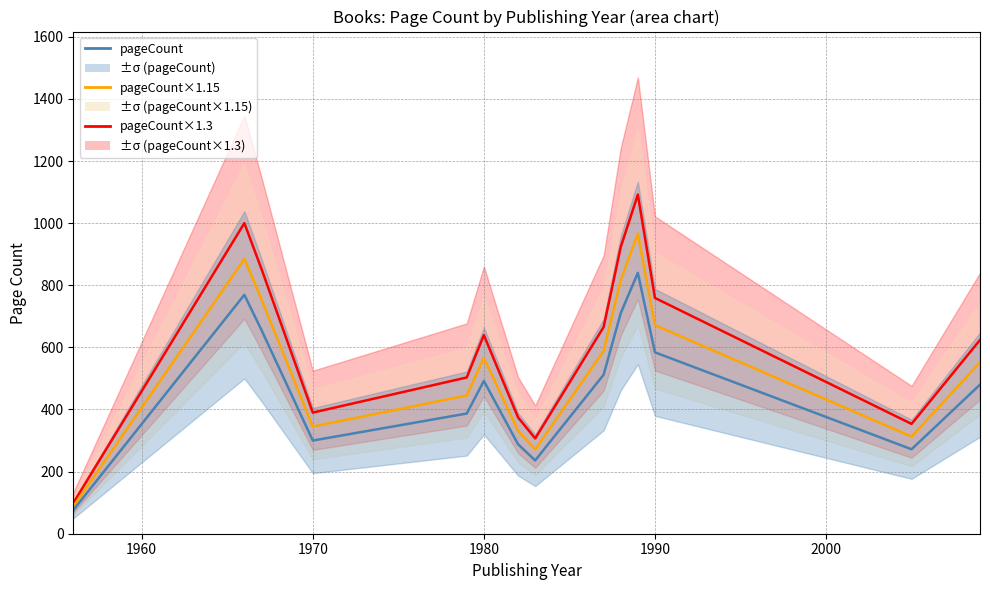

What is the lowest value of the pageCount×1.15 series?

87.4